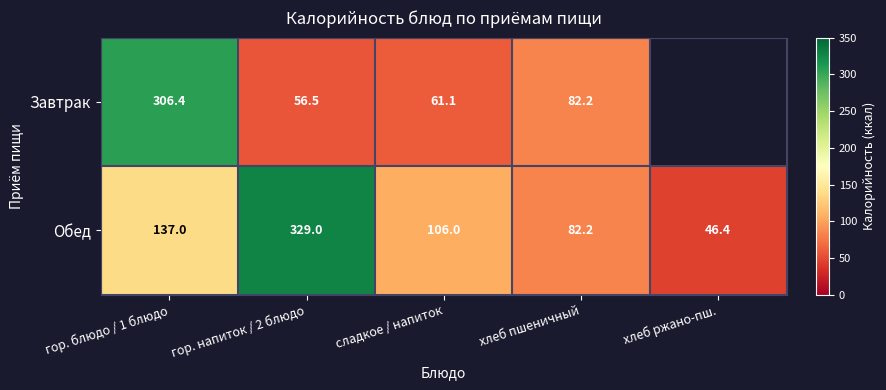

What is the greatest value displayed?

329.0